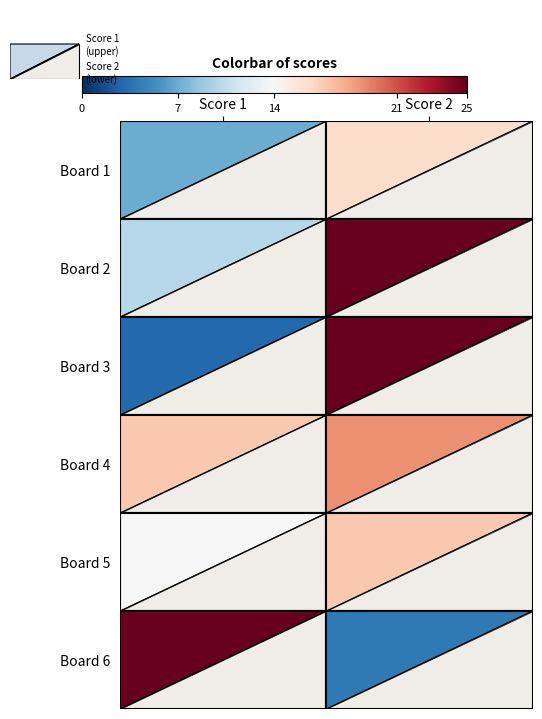

Is it true that Board 6 equals 42 at Board 1?

False